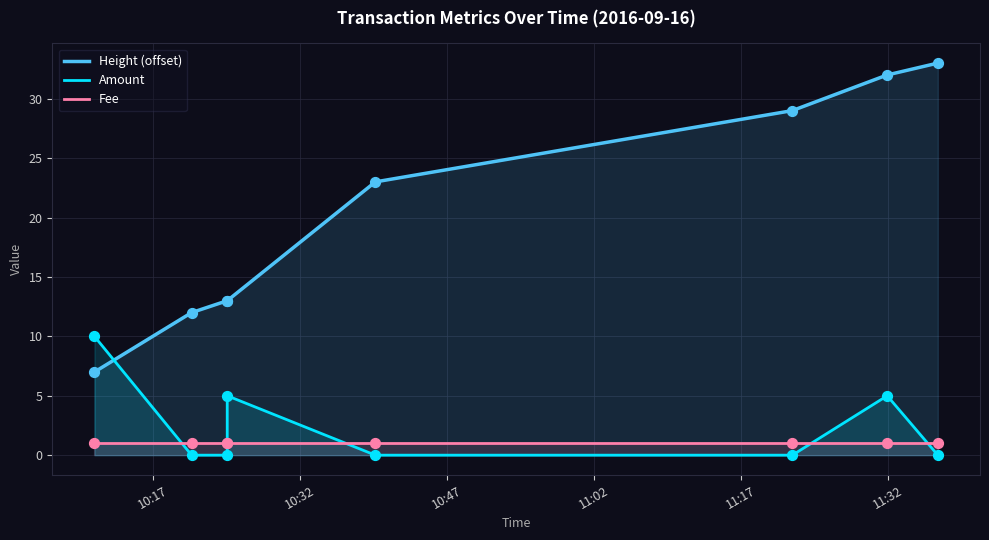

Which series has the largest Y range (max minus min)?

Height (offset)